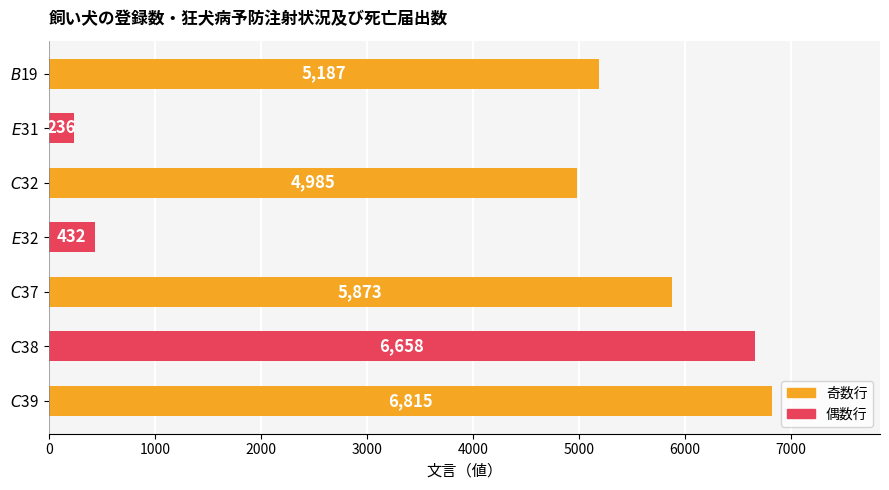

What is the average value?

4312